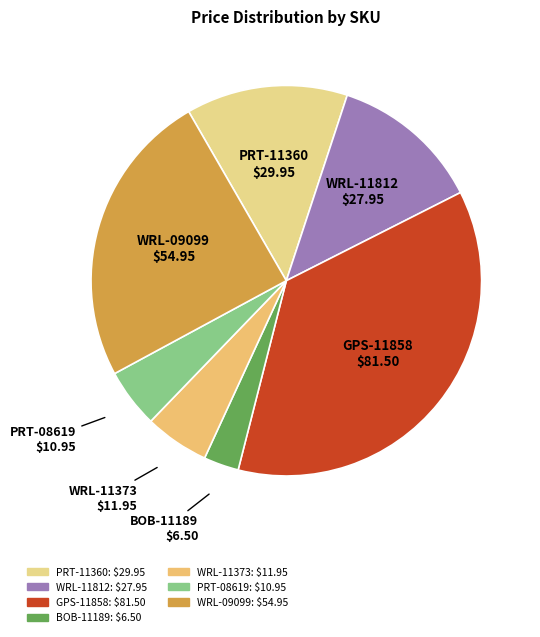

Which category has the biggest portion of the pie?

GPS-11858